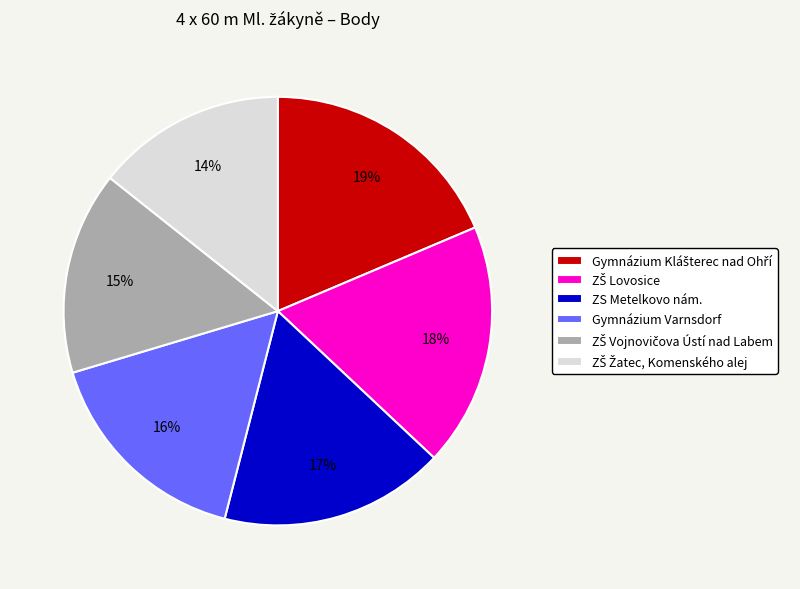

The Gymnázium Varnsdorf slice represents 16% of the pie. True or false?

True